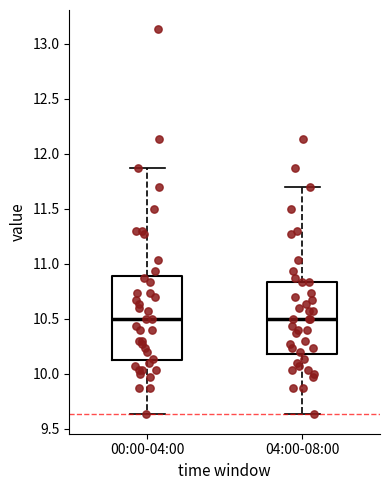

Which box is the tallest, from its lower edge to its upper edge?

00:00-04:00